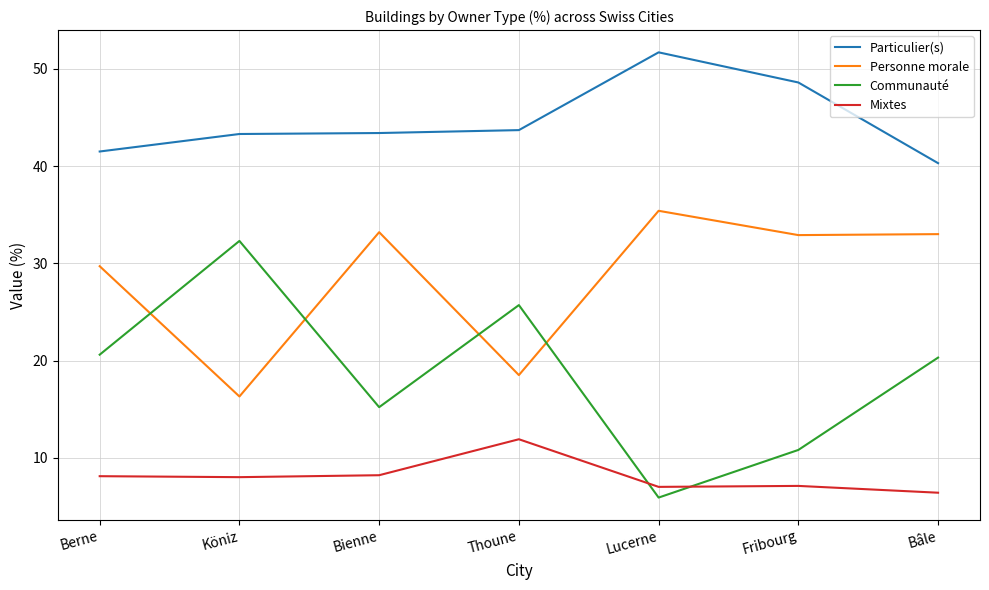

How many lines are shown in the chart?

4